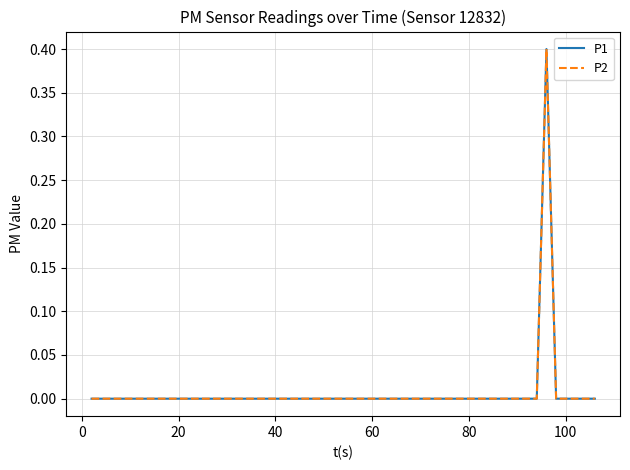

True or false: P2 has more than 0 interior local peaks.

True